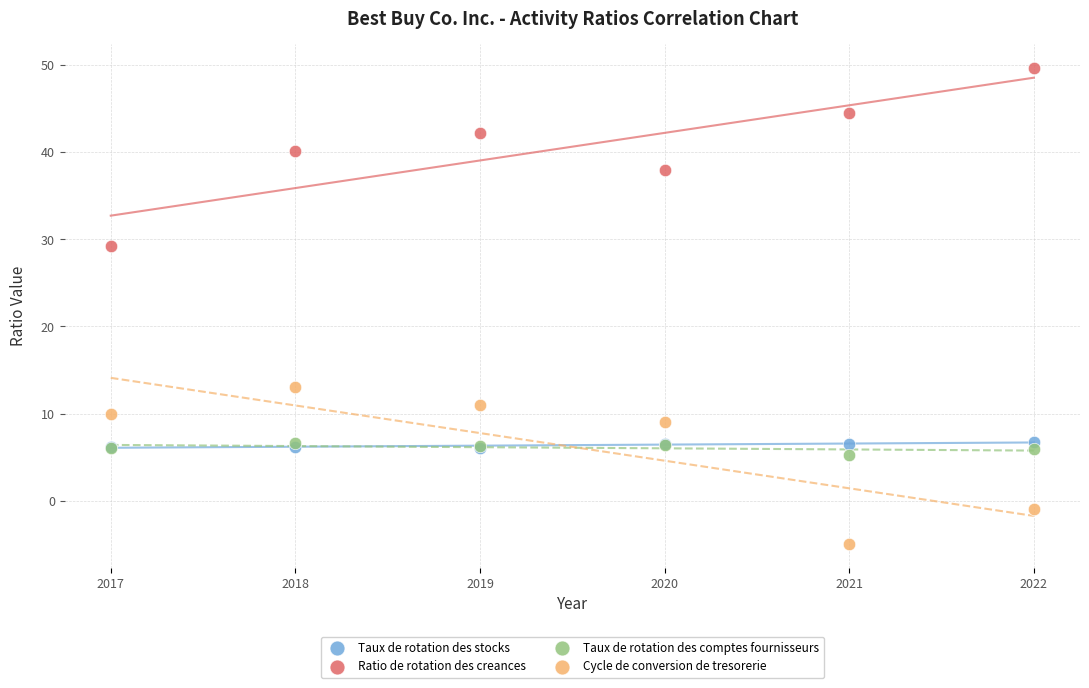

Which series has the widest spread of Y values?

Ratio de rotation des creances